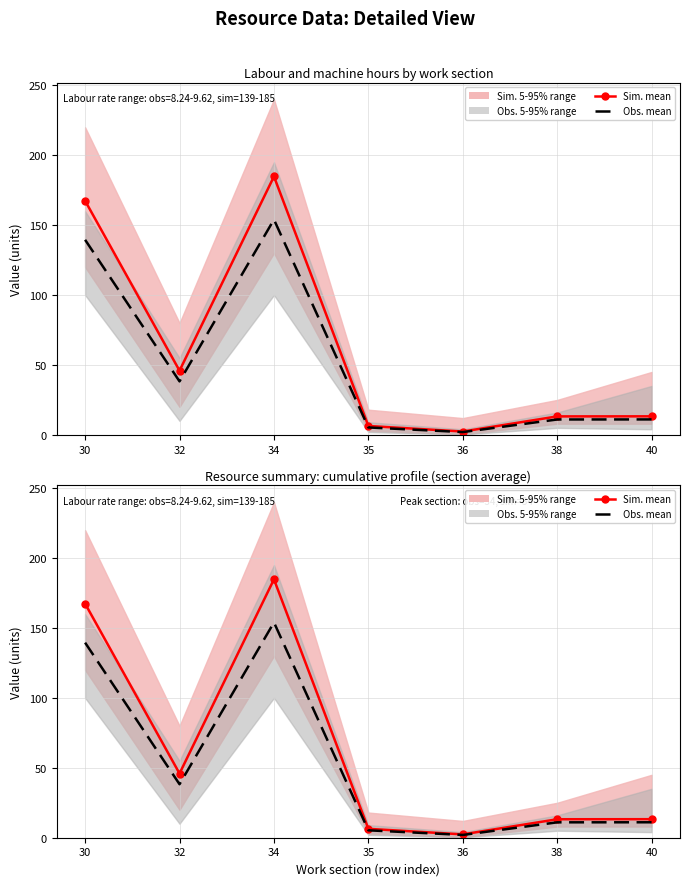

At which label does Sim. mean first exceed 13?

30